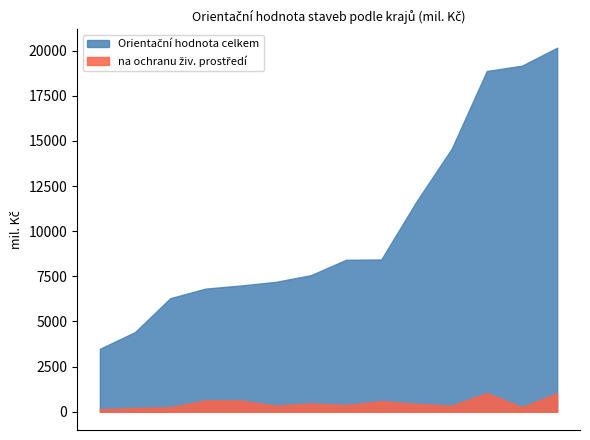

What are all the series names shown in the legend?

Orientační hodnota celkem, na ochranu živ. prostředí